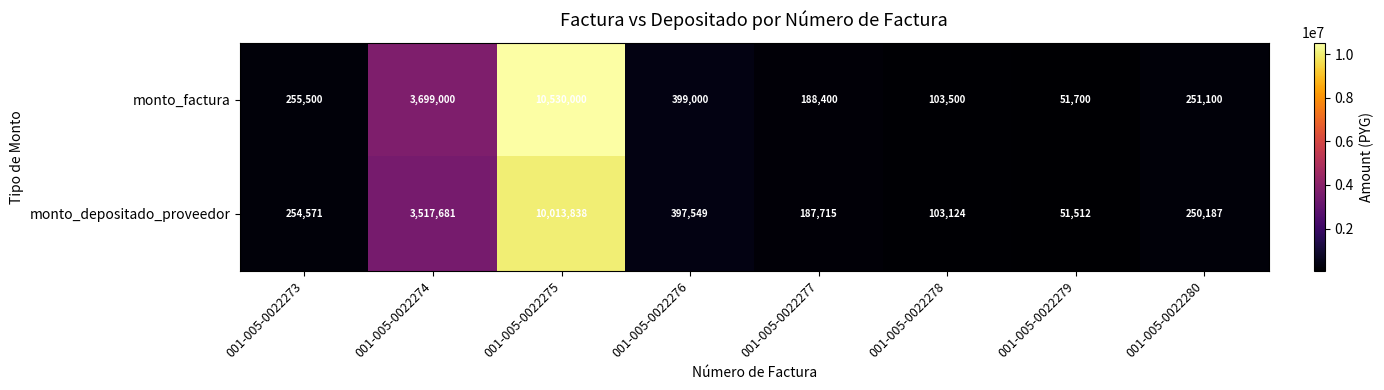

Reading left to right, what are all the values shown in this chart?

monto_factura: 255500	3699000	10530000	399000	188400	103500	51700	251100
monto_depositado_proveedor: 254571	3517681	10013838	397549	187715	103124	51512	250187